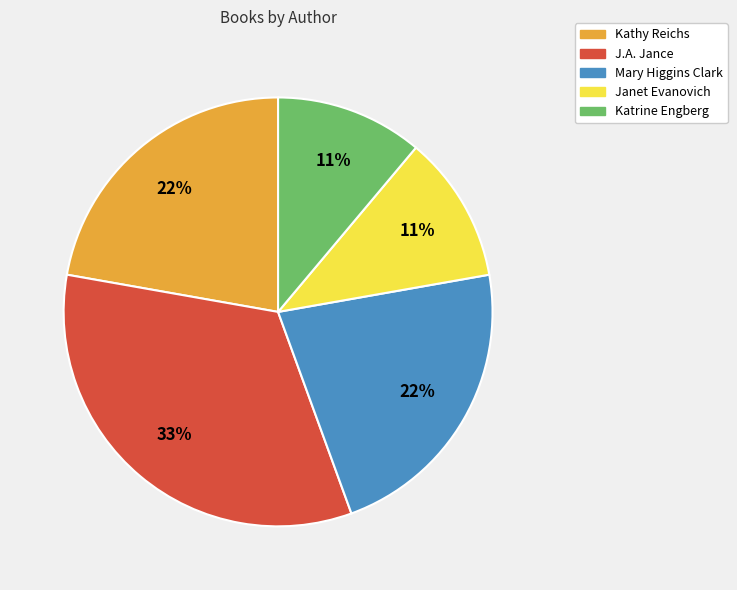

Is it true that Kathy Reichs is 8% of the pie?

False